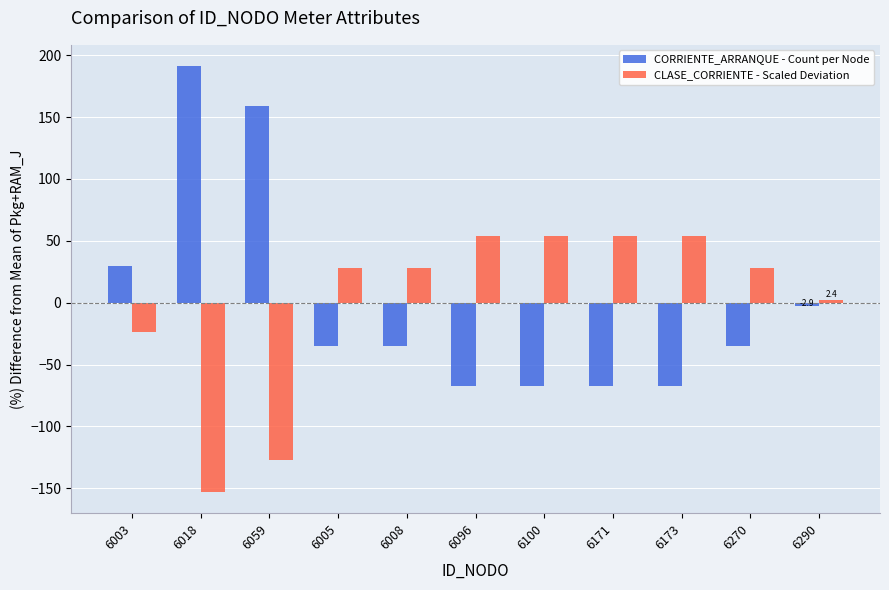

What is the difference between the highest and lowest values at 6173?

121.8